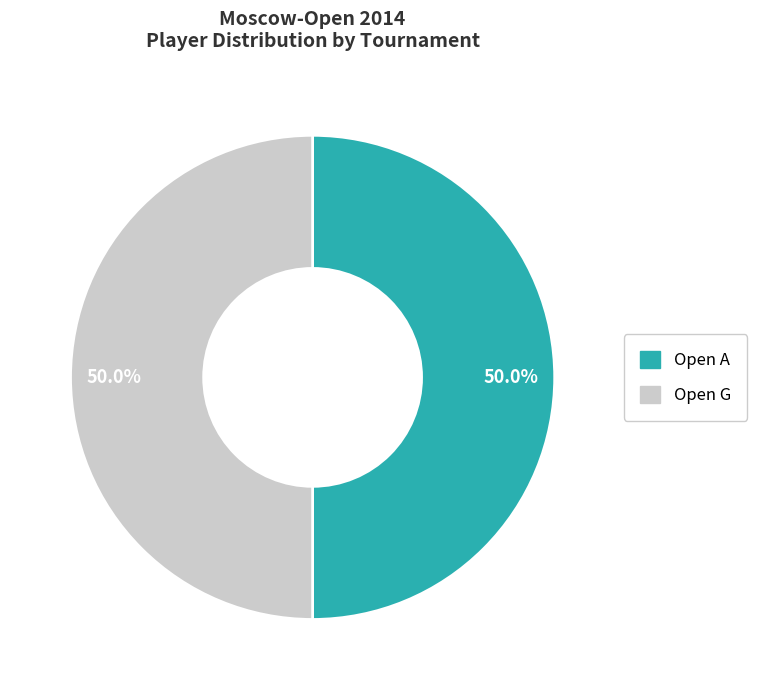

What is the ratio of the value at Open G to the value at Open A?

1.0